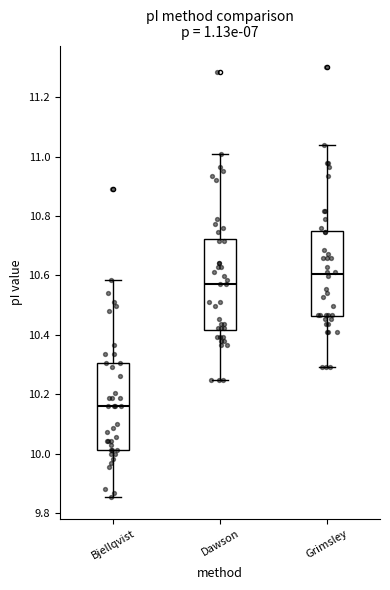

Reading left to right, transcribe this box plot: for each box, give where its median line is, the range the box spans, and where its two whiskers end, as read against the y-axis. The values are not printed on the chart, so give them approximately, as read against the axis.

Bjellqvist: median 10.16, box 10.02 to 10.30, whiskers 9.86 to 10.58
Dawson: median 10.58, box 10.42 to 10.72, whiskers 10.24 to 11.00
Grimsley: median 10.60, box 10.46 to 10.74, whiskers 10.30 to 11.04